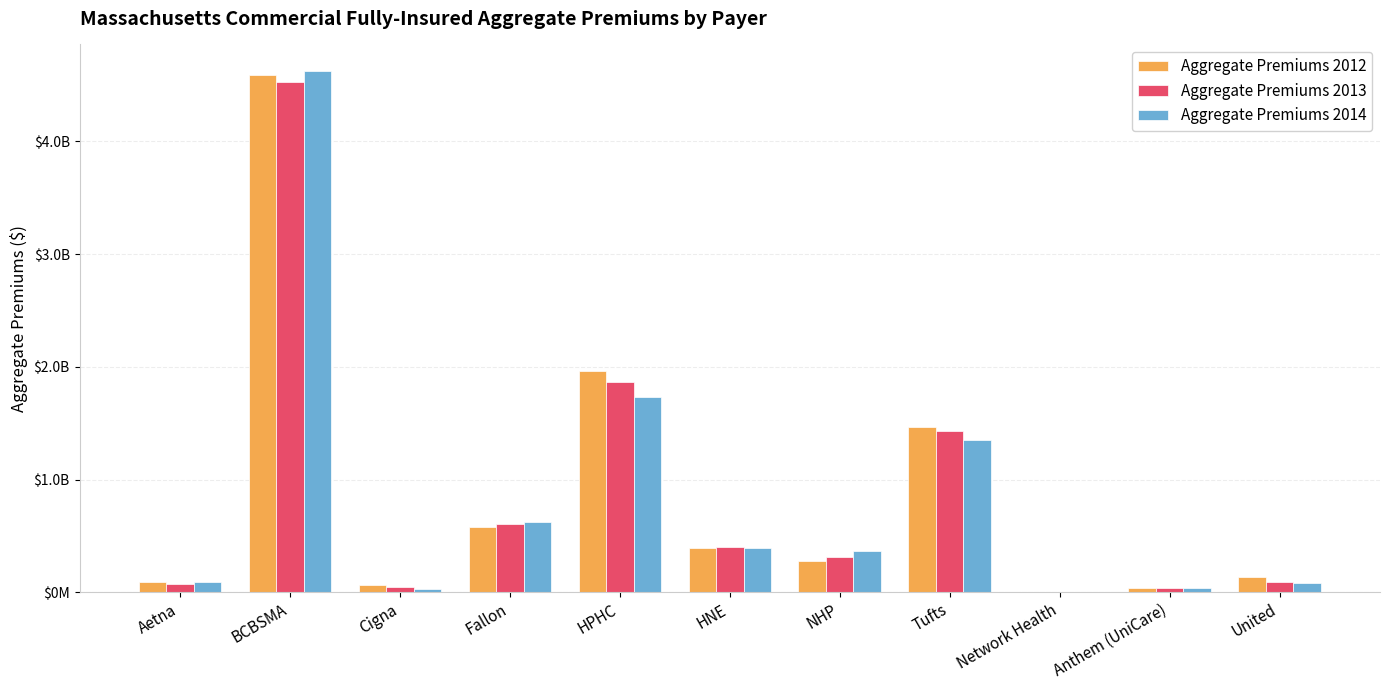

What are all the series names shown in the legend?

Aggregate Premiums 2012, Aggregate Premiums 2013, Aggregate Premiums 2014